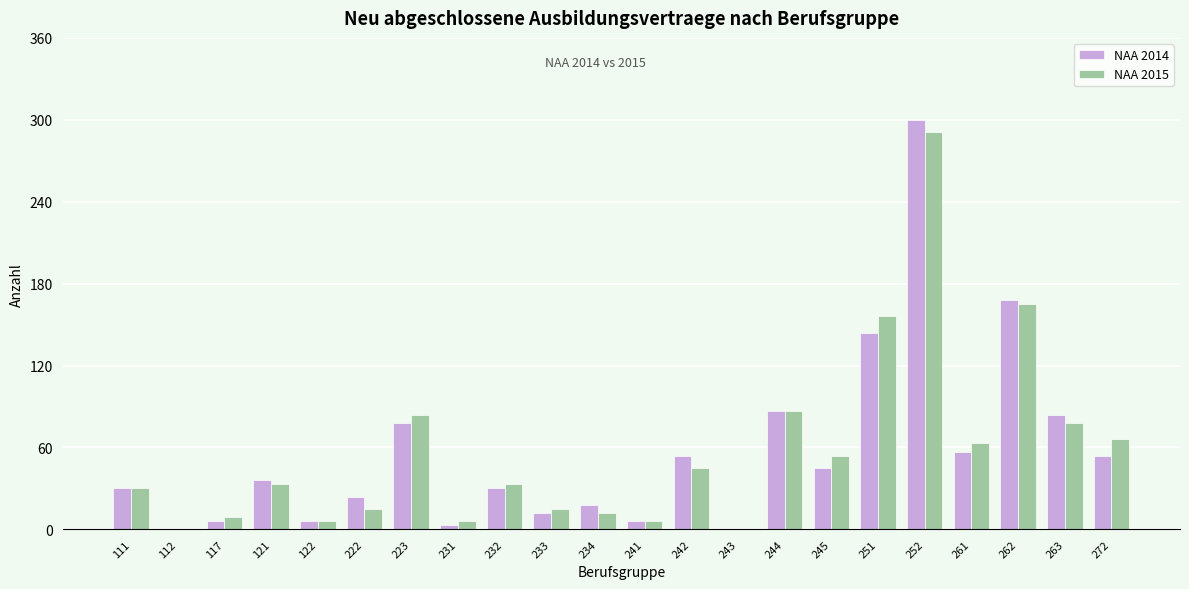

The value of NAA 2015 at 244 is 87. True or false?

True